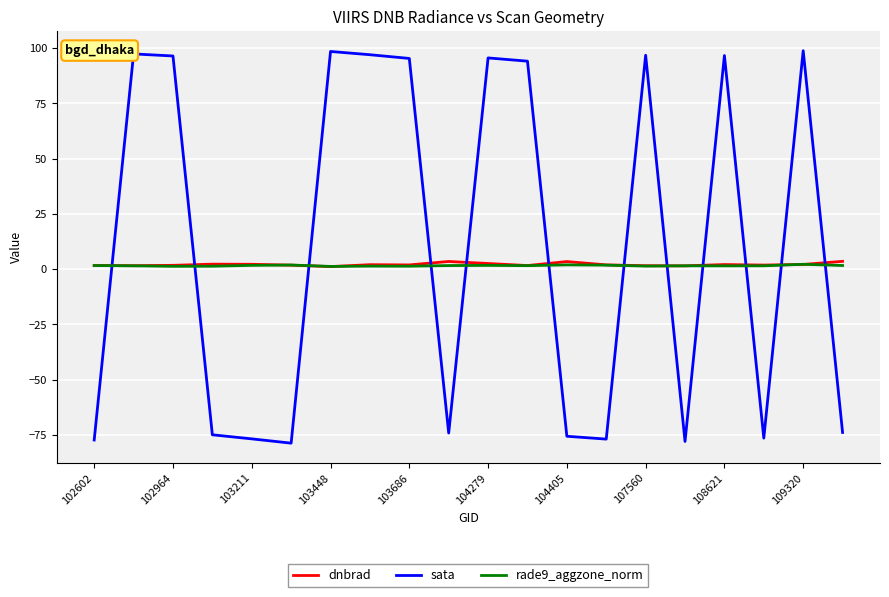

Which series has the largest total across all categories?

sata